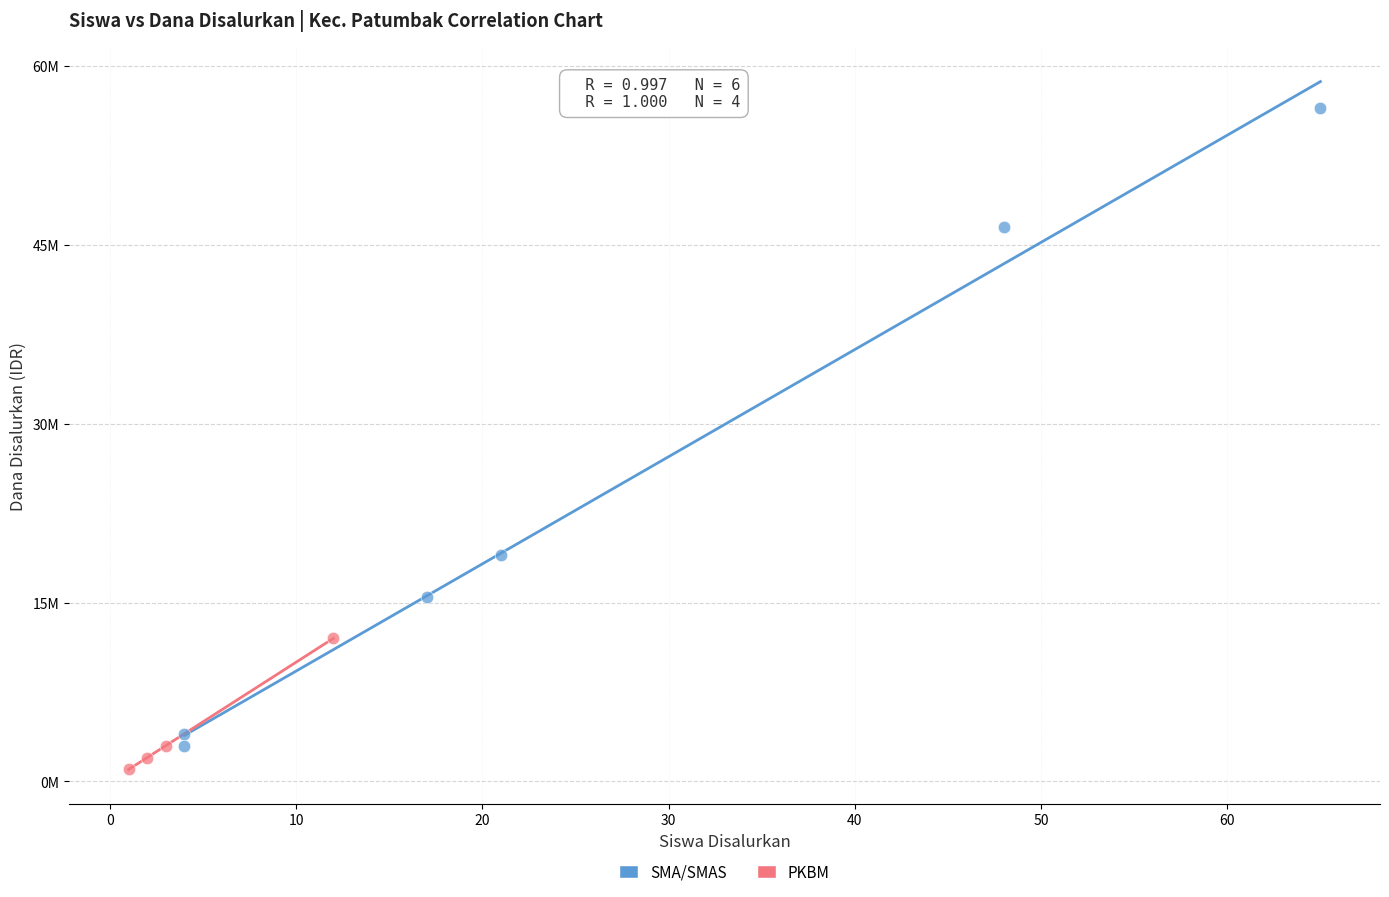

Which series reaches the maximum Y coordinate?

SMA/SMAS